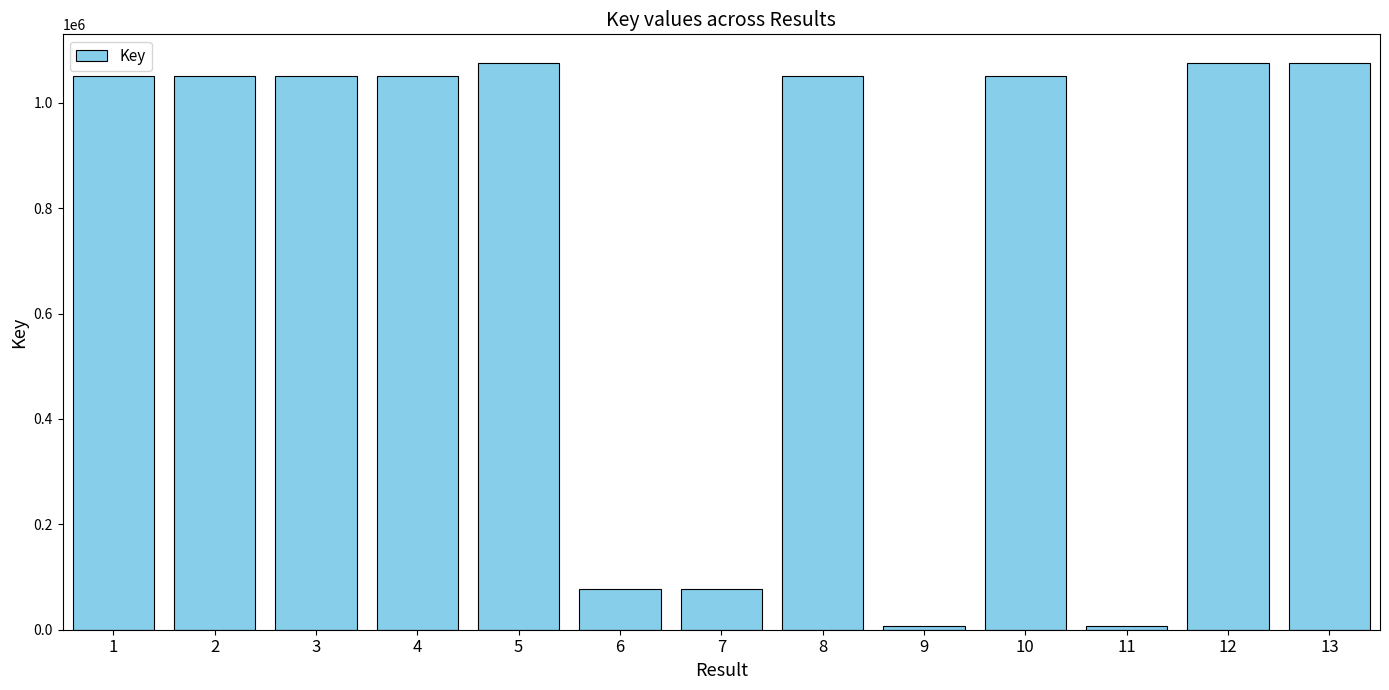

Approximately how many times larger is the value at 4 compared to 13?

1.0